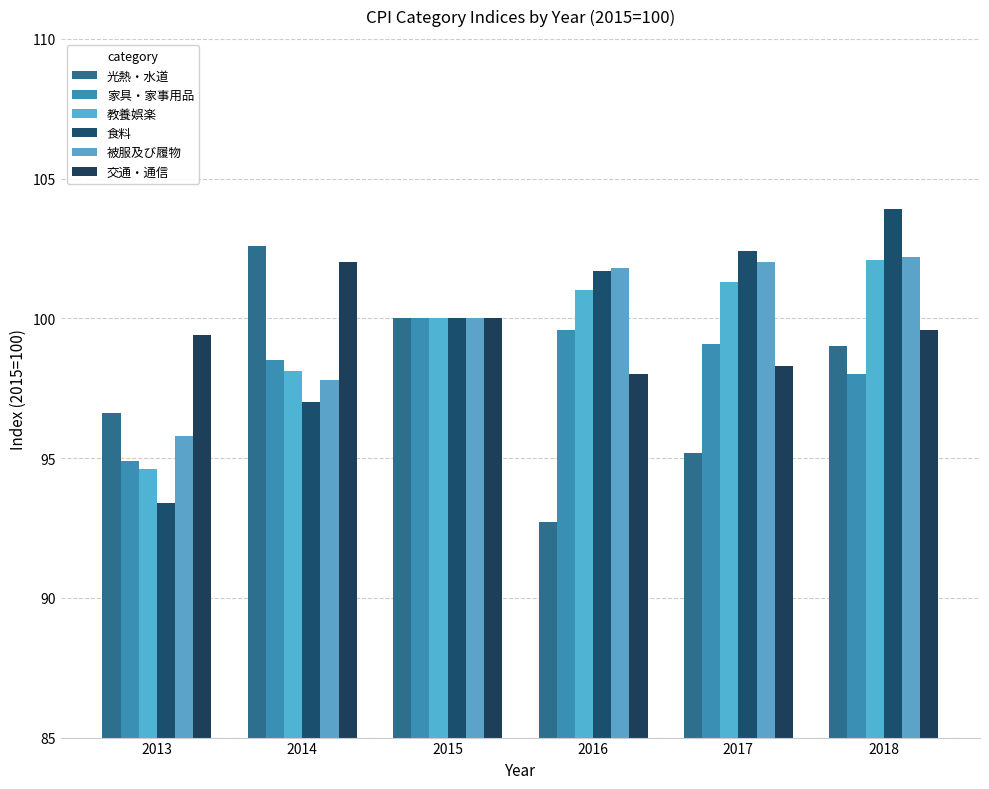

How many categories are shown in the chart?

6